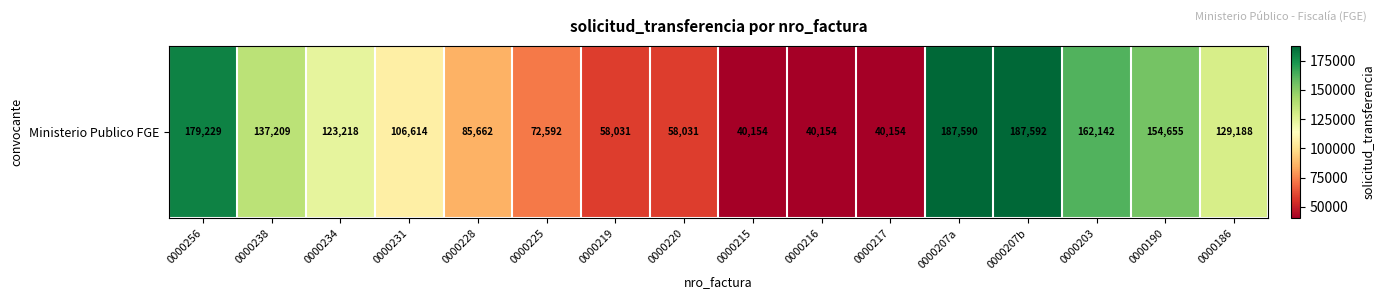

How many distinct data groups are displayed?

1